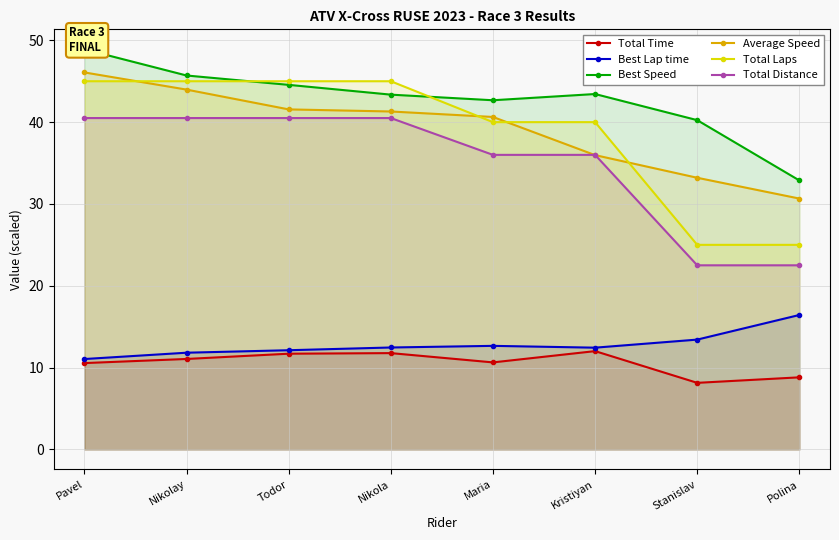

How many values in the Best Speed series exceed 43?

5